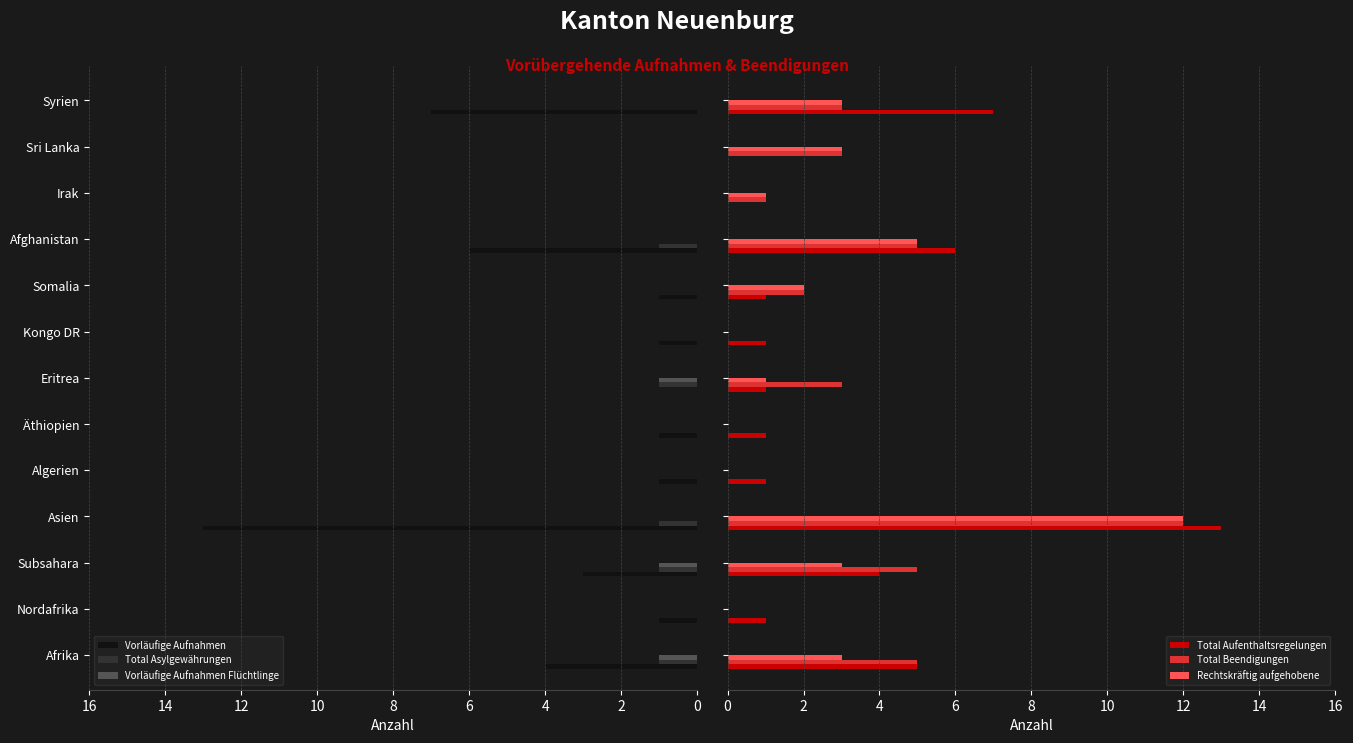

Reading right to left, list all the values displayed in this chart.

Vorläufige Aufnahmen: -7	0	0	-6	-1	-1	0	-1	-1	-13	-3	-1	-4
Total Asylgewährungen: 0	0	0	-1	0	0	-1	0	0	-1	-1	0	-1
Vorläufige Aufnahmen Flüchtlinge: 0	0	0	0	0	0	-1	0	0	0	-1	0	-1
Total Aufenthaltsregelungen: 7	0	0	6	1	1	1	1	1	13	4	1	5
Total Beendigungen: 3	3	1	5	2	0	3	0	0	12	5	0	5
Rechtskräftig aufgehobene: 3	3	1	5	2	0	1	0	0	12	3	0	3